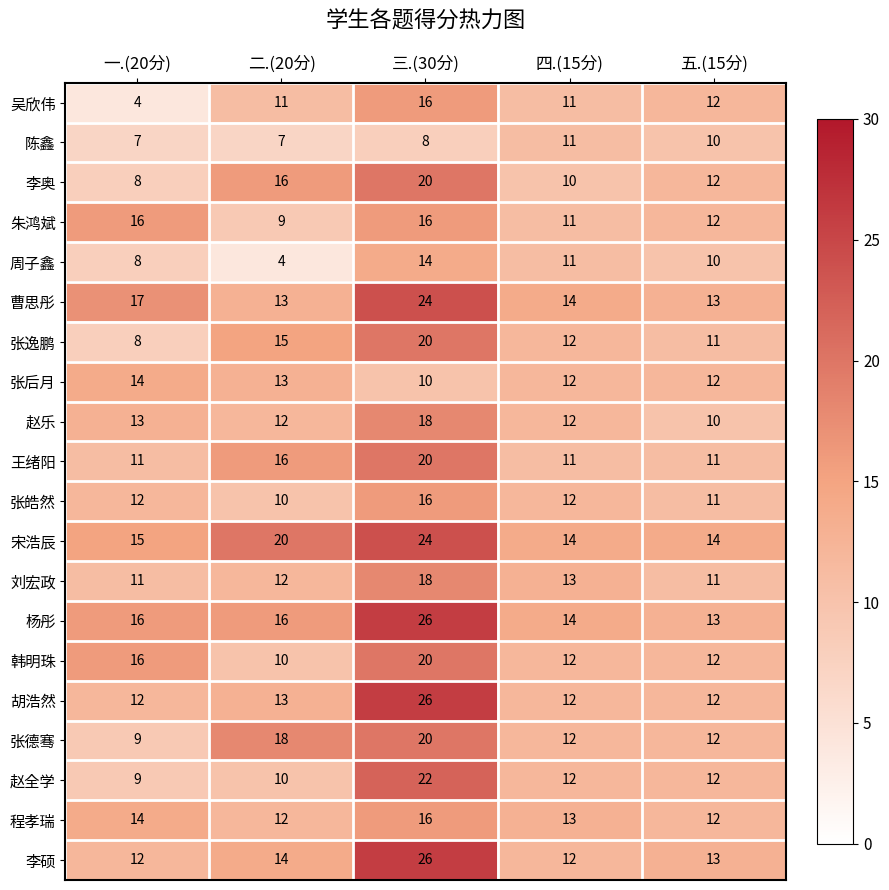

What is the spread (max minus min) of values at 三.(30分)?

18